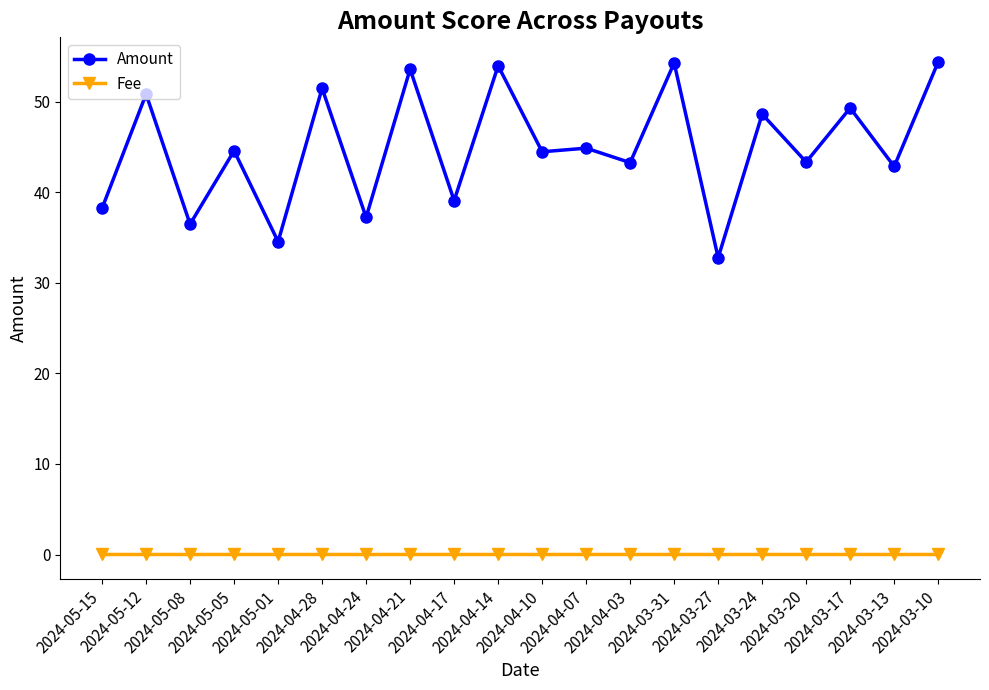

What is the difference between the second highest and minimum values in the Amount series?

21.5